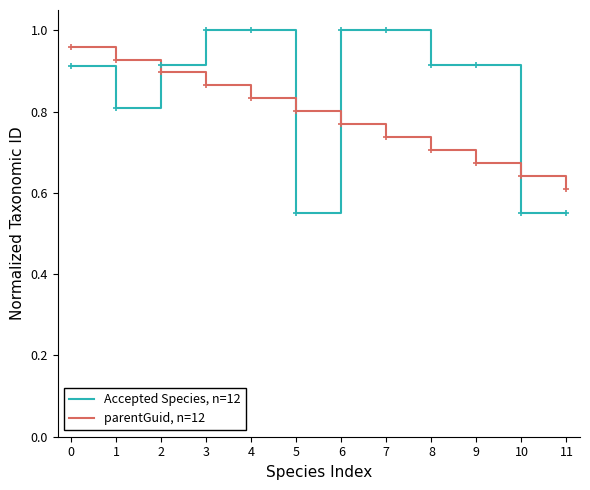

Where is parentGuid, n=12 nearest to the value 0?

11